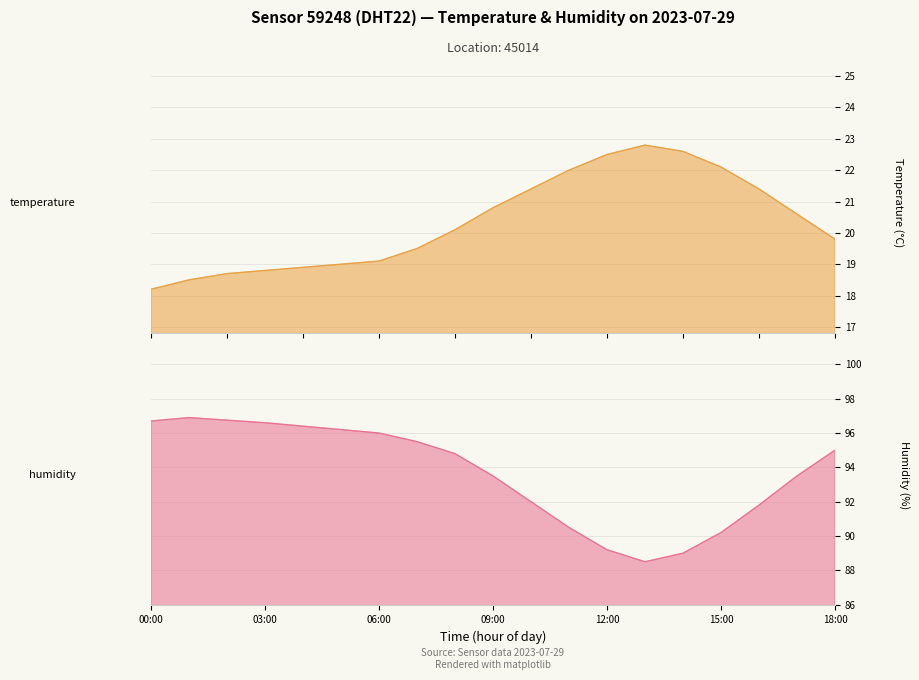

At which category does the chart reach its peak across all series?

01:00